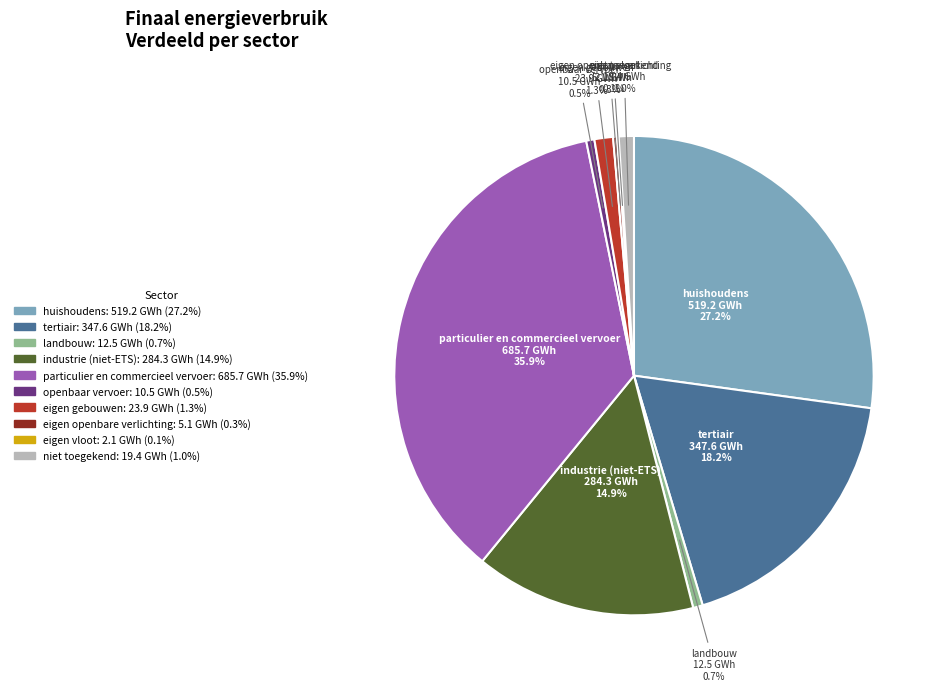

Is there a majority slice in this chart?

No